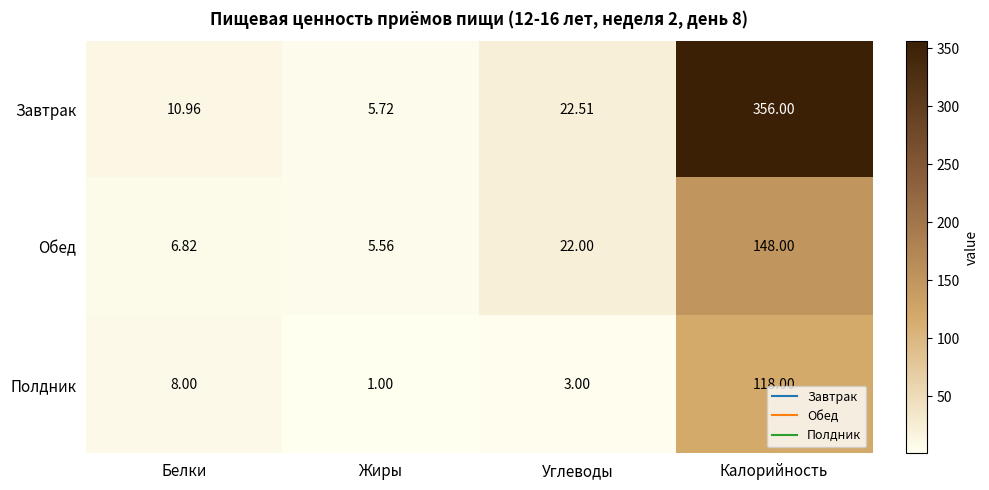

At which label is Обед closest to 76?

Углеводы